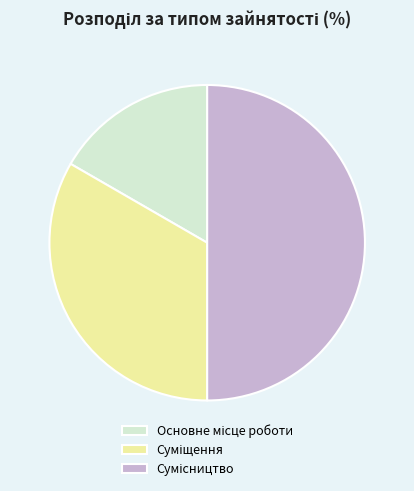

Does any single category account for the majority?

No